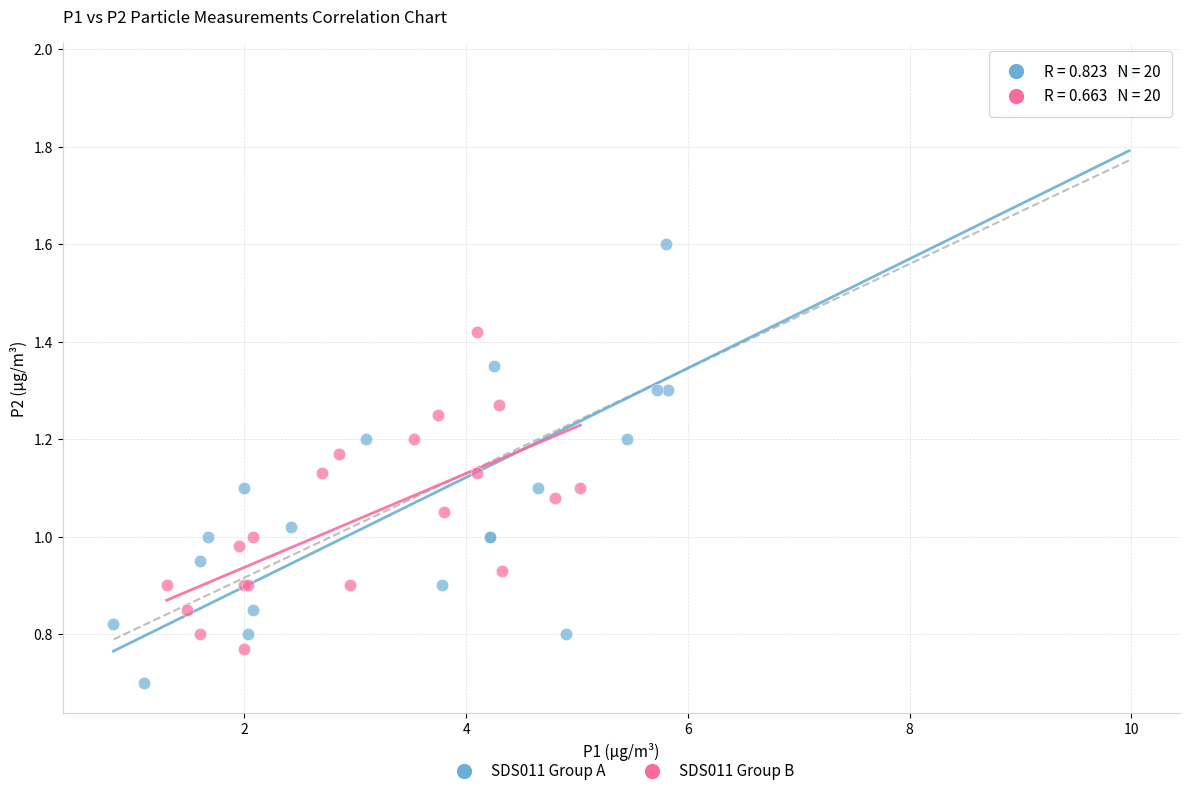

Which series reaches the minimum Y coordinate?

SDS011 Group A